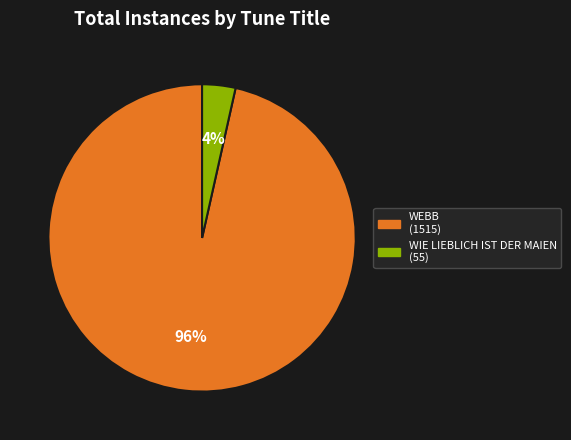

The WIE LIEBLICH IST DER MAIEN slice represents 4% of the pie. True or false?

True